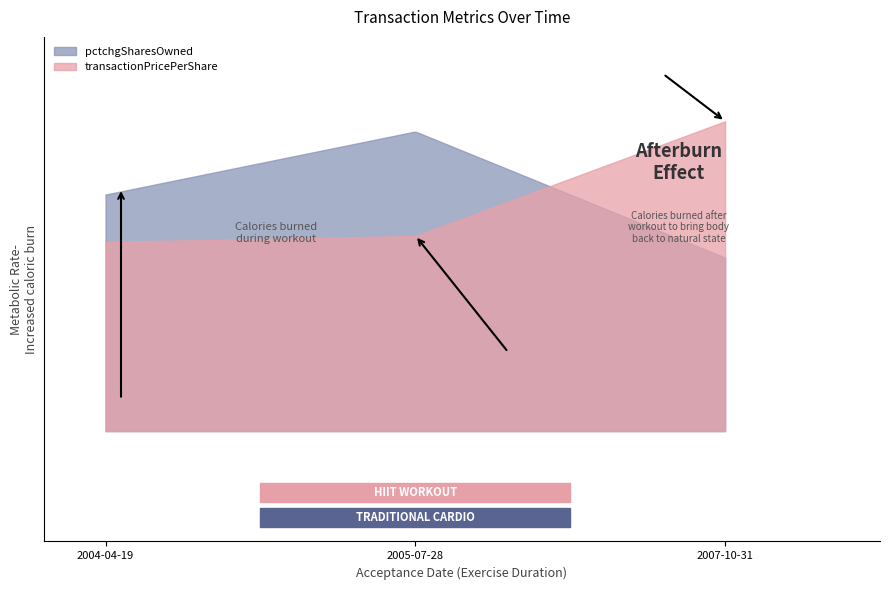

What is the difference between the maximum and second lowest values in the pctchgSharesOwned series?

4.0